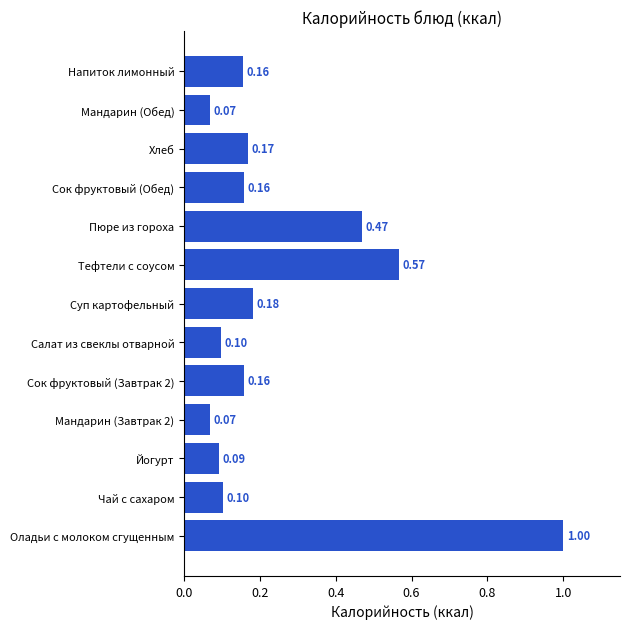

What is the difference between the values at Йогурт and Оладьи с молоком сгущенным?

0.9